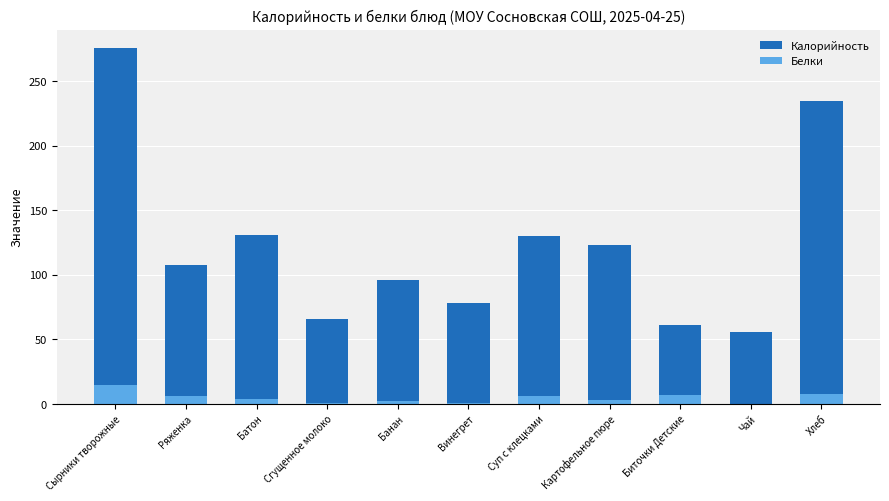

Is it true that Калорийность equals 61 at Биточки Детские?

True